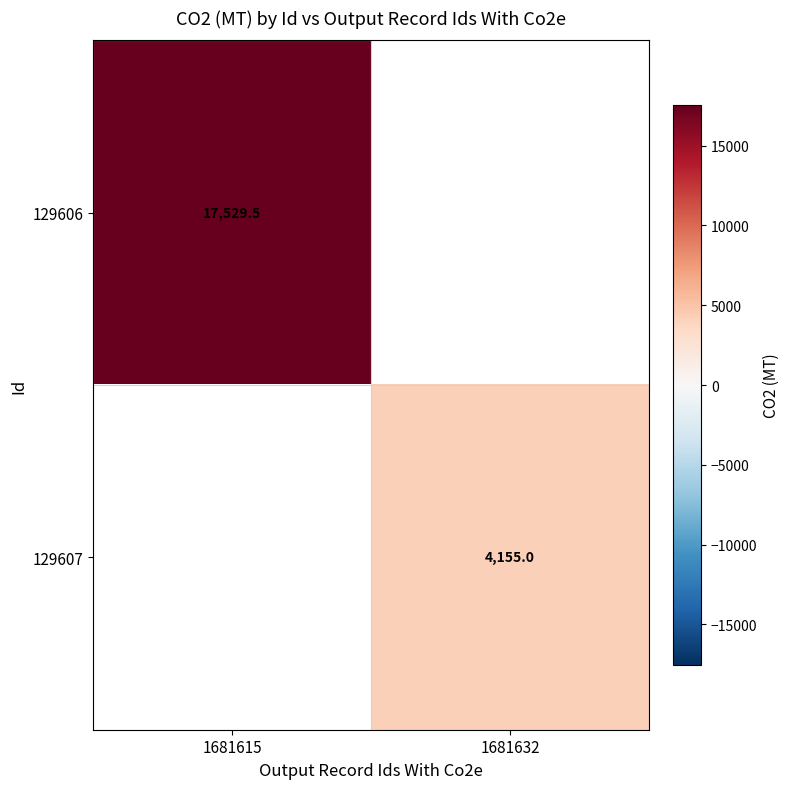

How many series are shown in this chart?

2